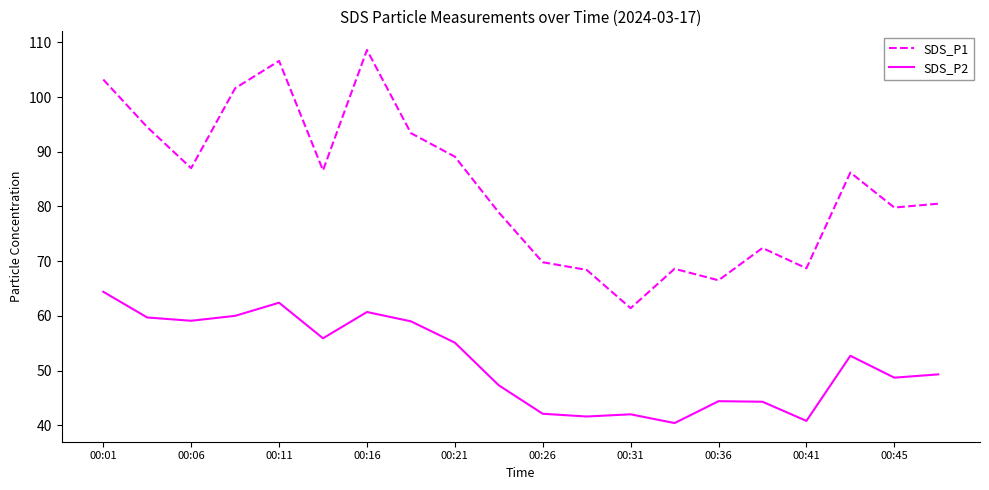

What is the smallest value displayed?

40.4